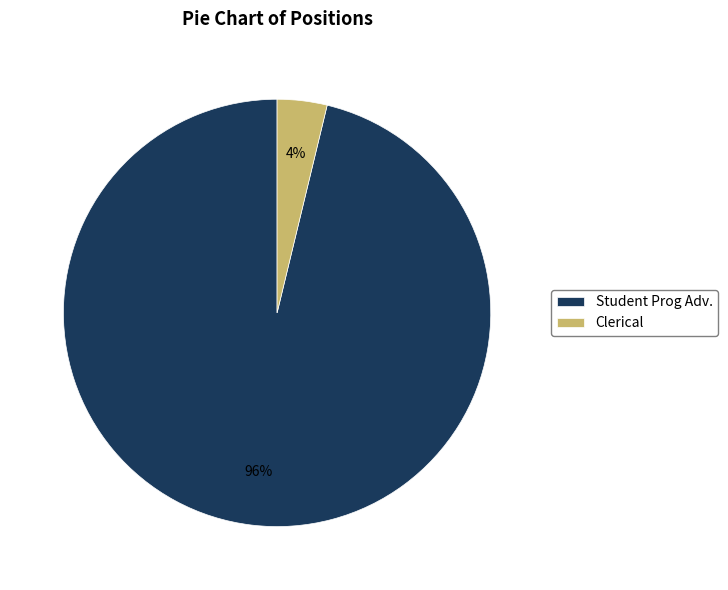

Is there any slice that represents more than half of the pie?

Yes